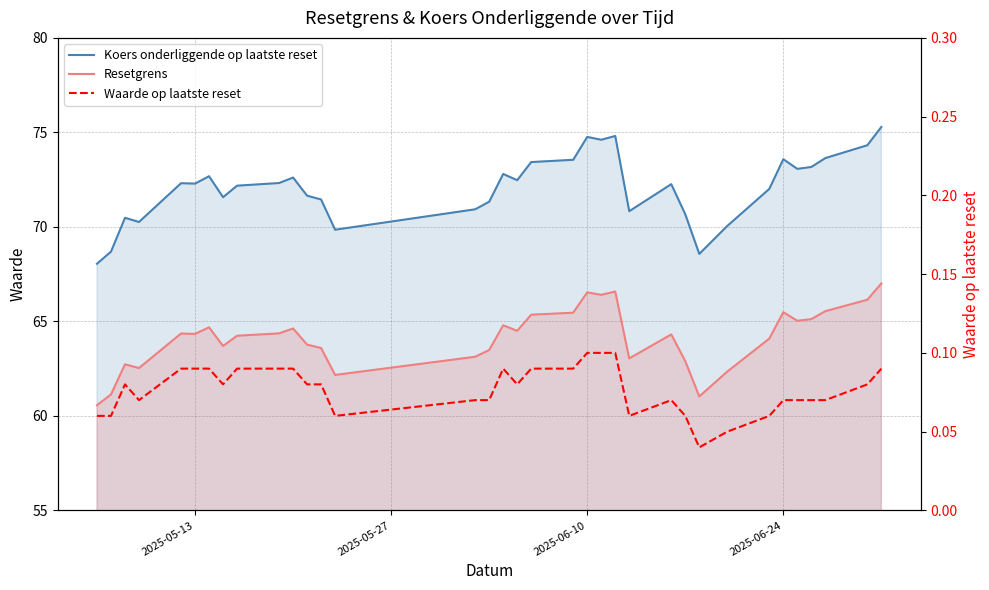

True or false: Koers onderliggende op laatste reset and Waarde op laatste reset intersect in this chart.

False